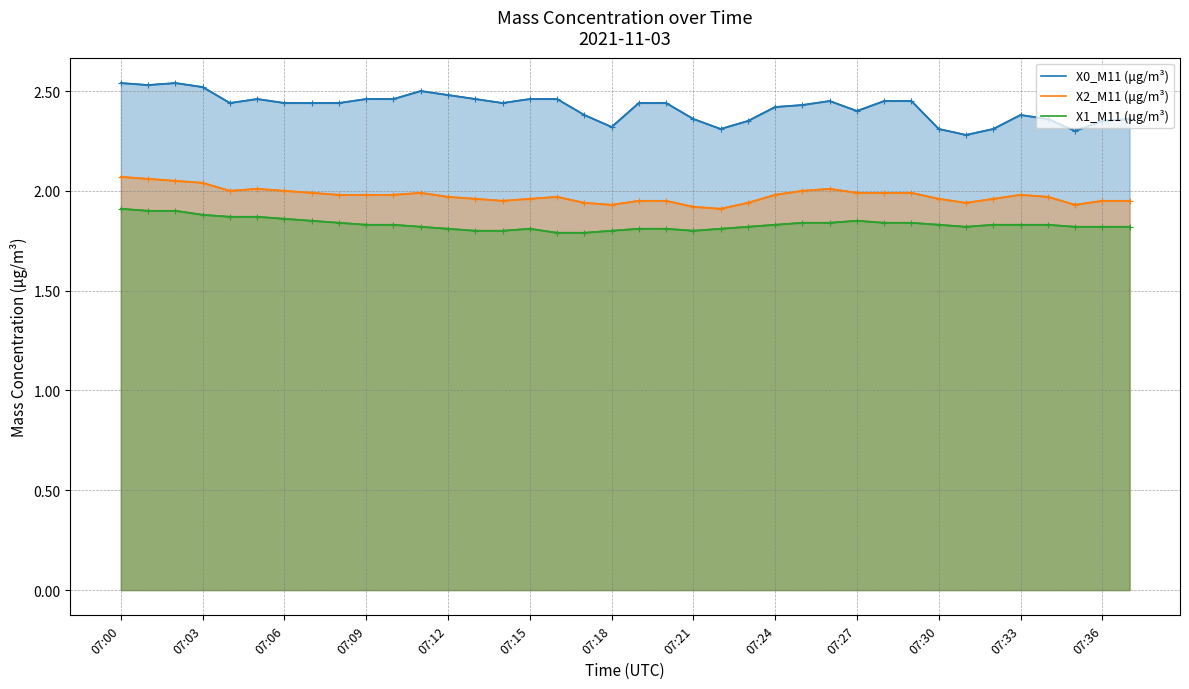

Is it true that X1_M11 (μg/m³) equals 1.3 at 07:12?

False